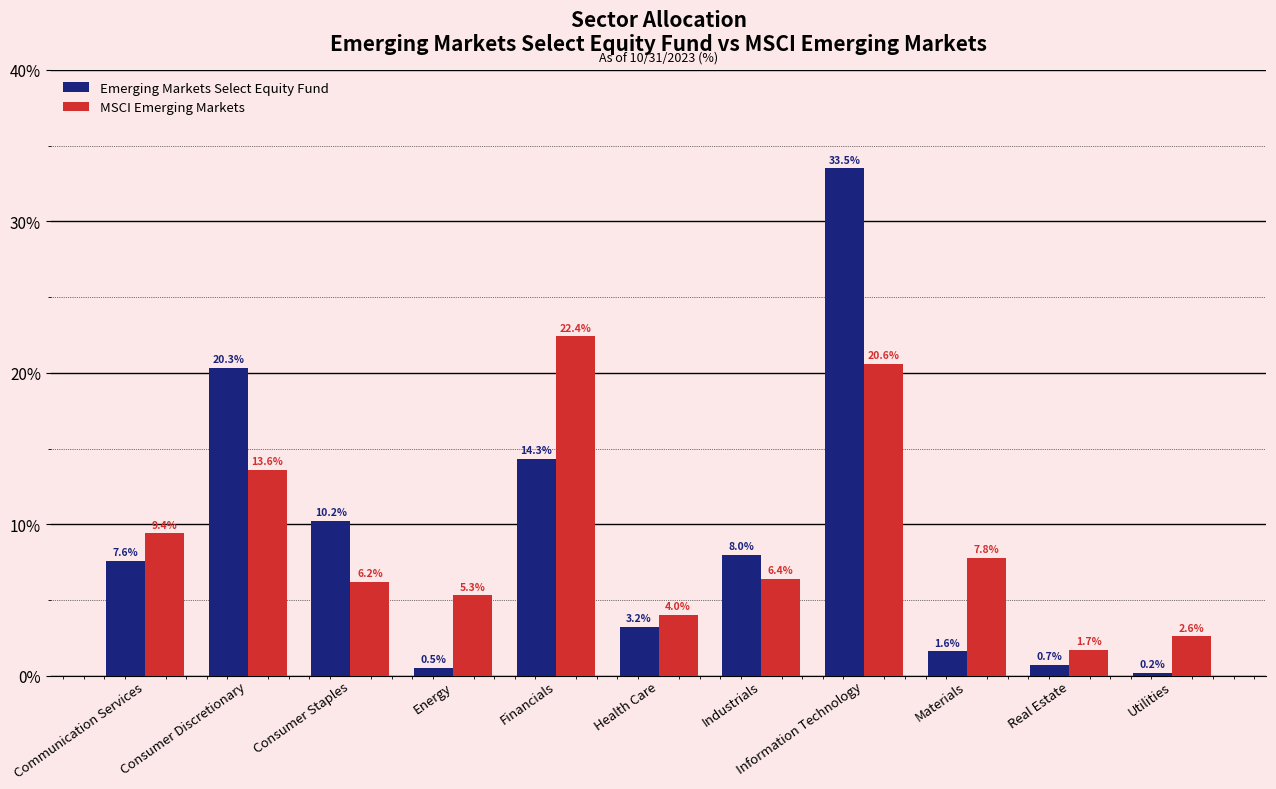

Reading left to right, list all the values displayed in this chart.

Emerging Markets Select Equity Fund: 7.6	20.3	10.2	0.5	14.3	3.2	8.0	33.5	1.6	0.7	0.2
MSCI Emerging Markets: 9.4	13.6	6.2	5.3	22.4	4.0	6.4	20.6	7.8	1.7	2.6